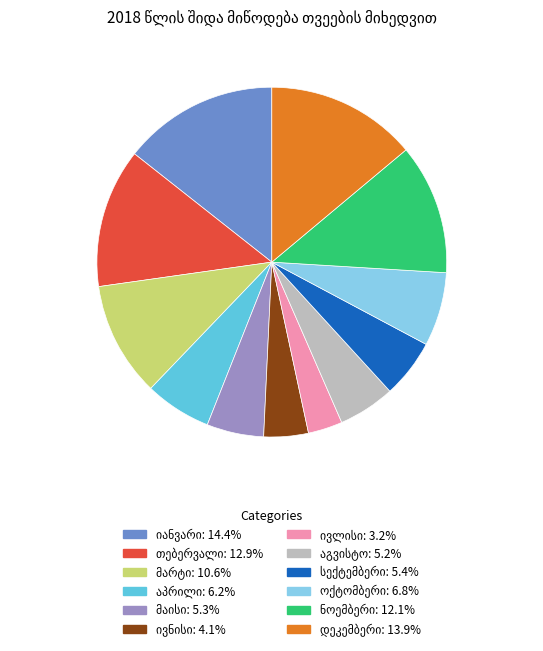

Is there a majority slice in this chart?

No